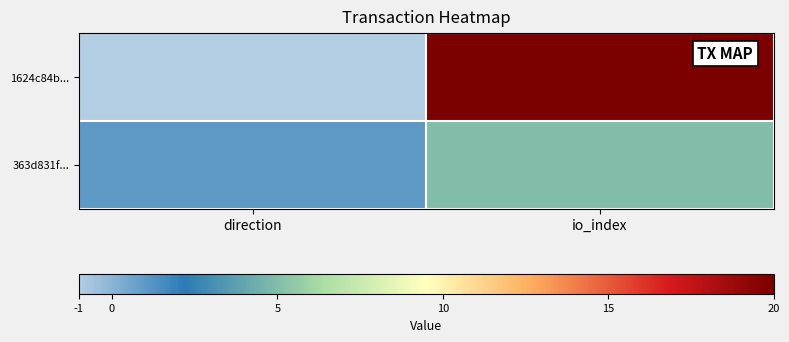

Rank the series by their average value, from lowest to highest.

363d831f..., 1624c84b...